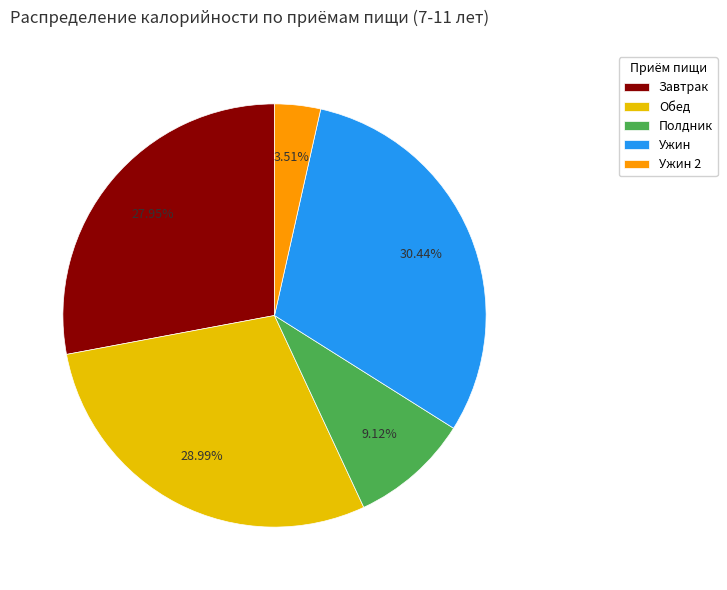

Does Завтрак represent more than half of the total?

No